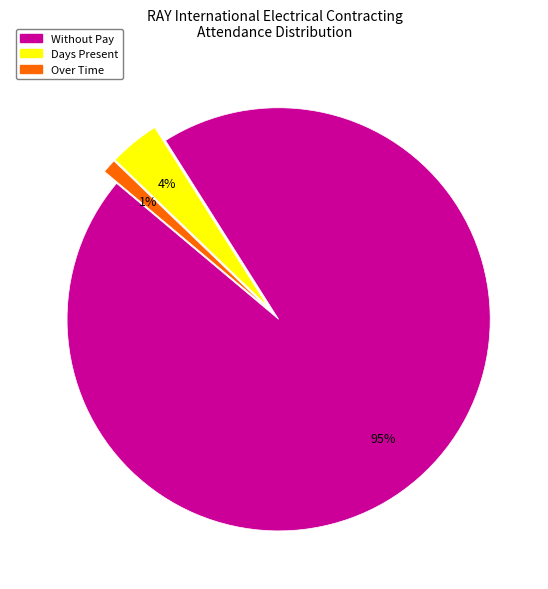

What is the largest slice in the pie chart?

Without Pay